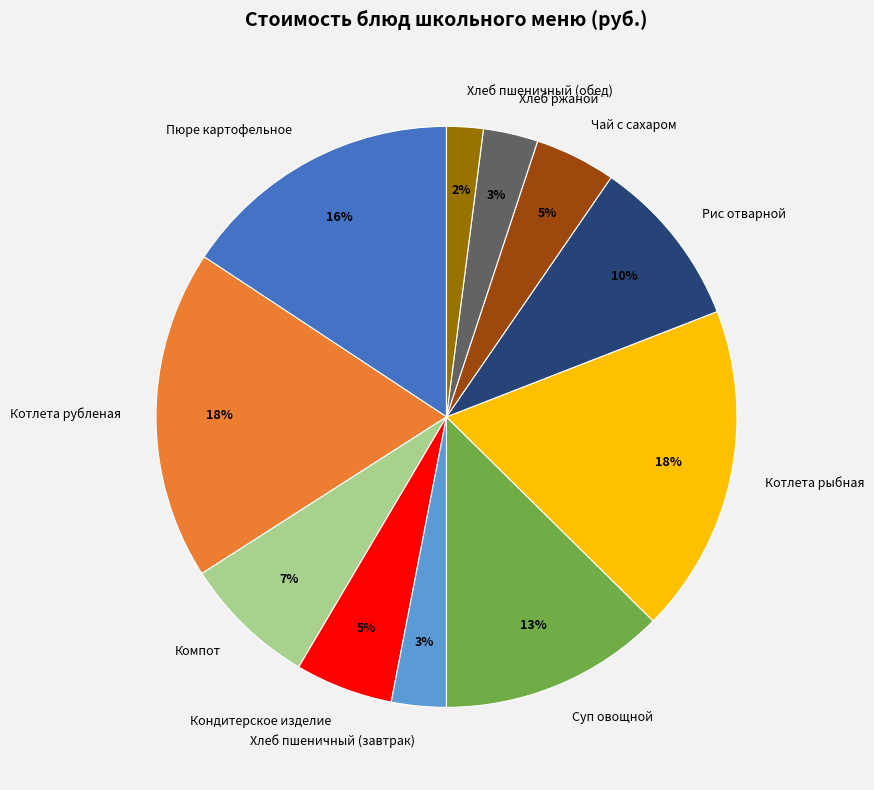

To the nearest percent, what is the difference between the largest and smallest slice percentages?

16%